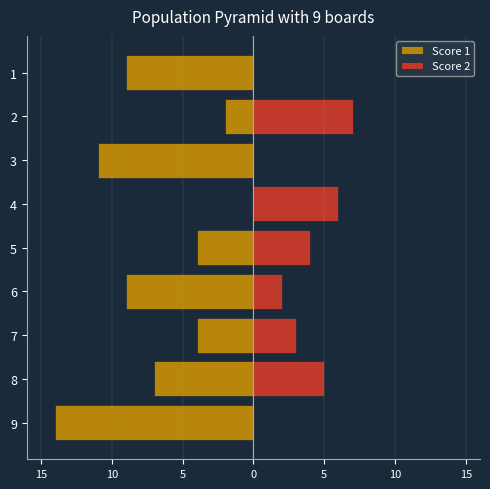

How many values in Score 1 are below zero?

8